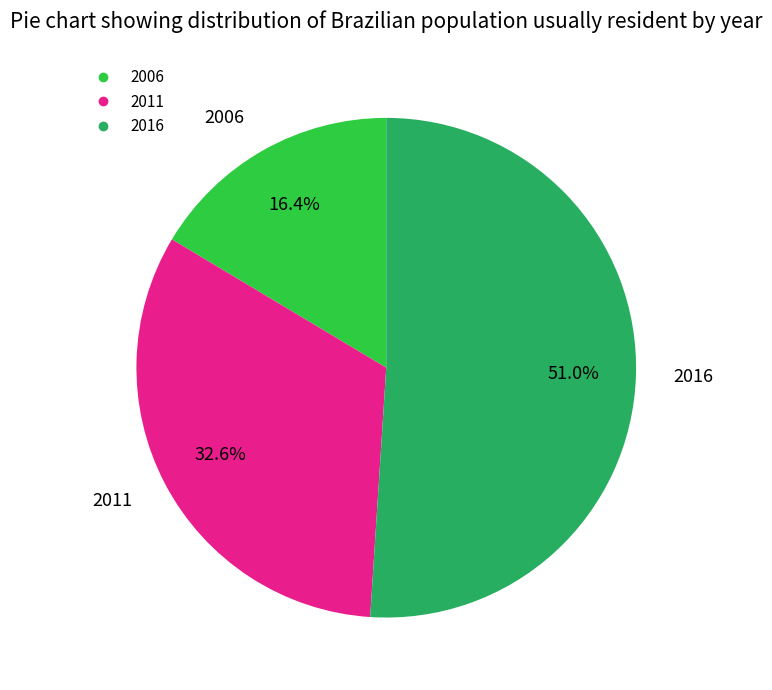

How many segments does this pie chart have?

3